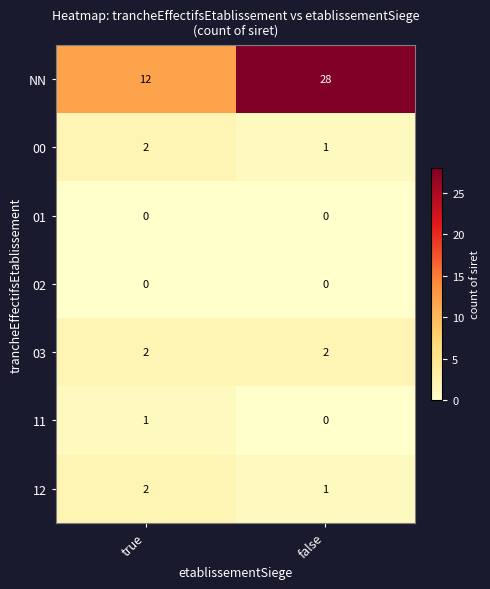

The value of 03 at false is 2. True or false?

True